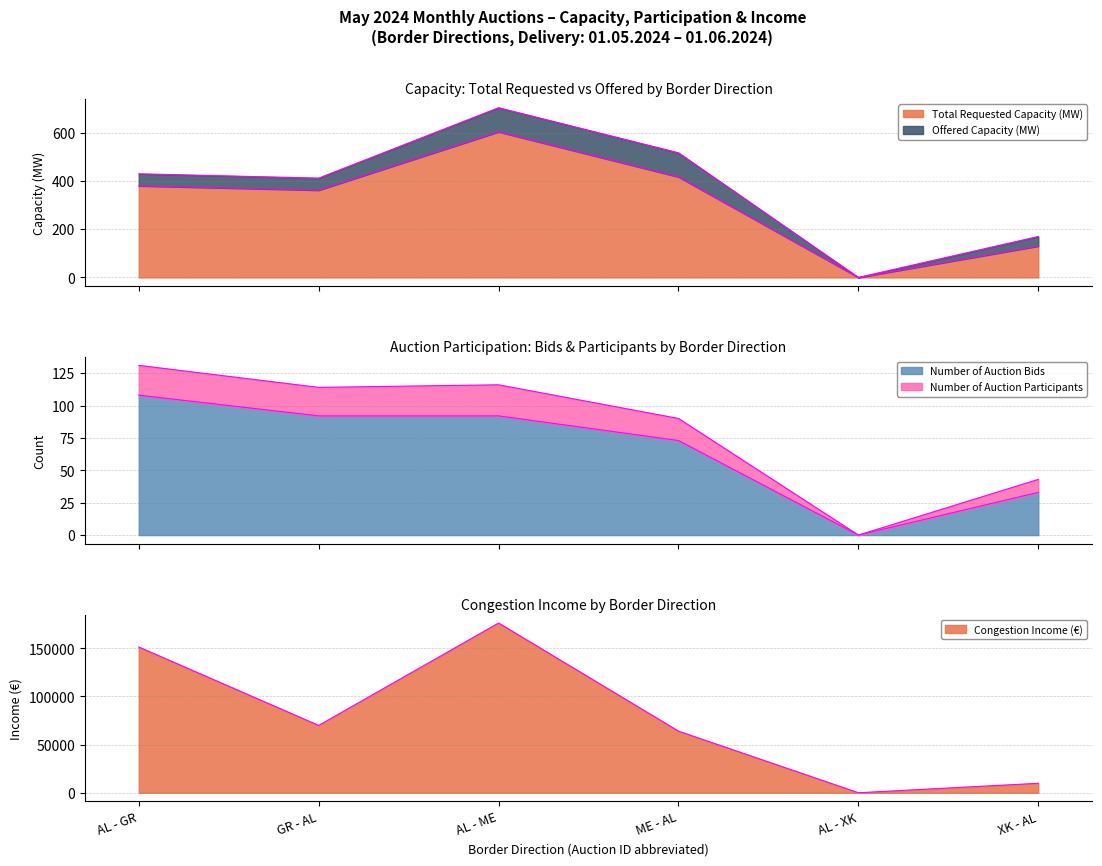

Where is the first local minimum for Number of Auction Participants?

GR - AL